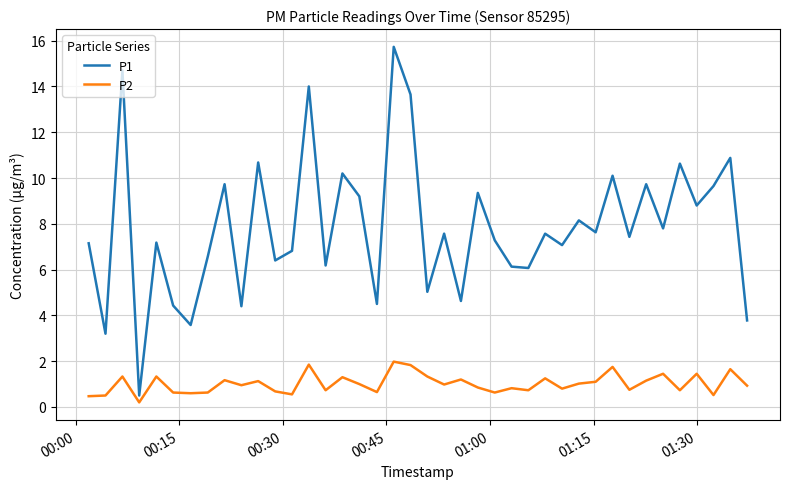

Rank the series by their average value, from highest to lowest.

P1, P2